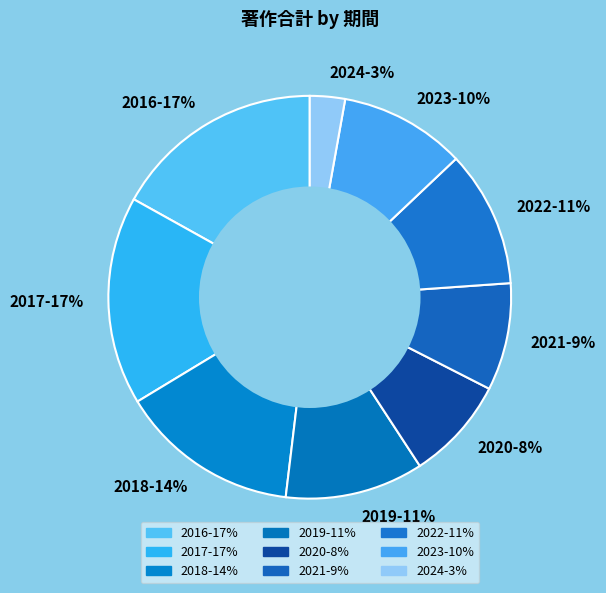

Is there a majority slice in this chart?

No